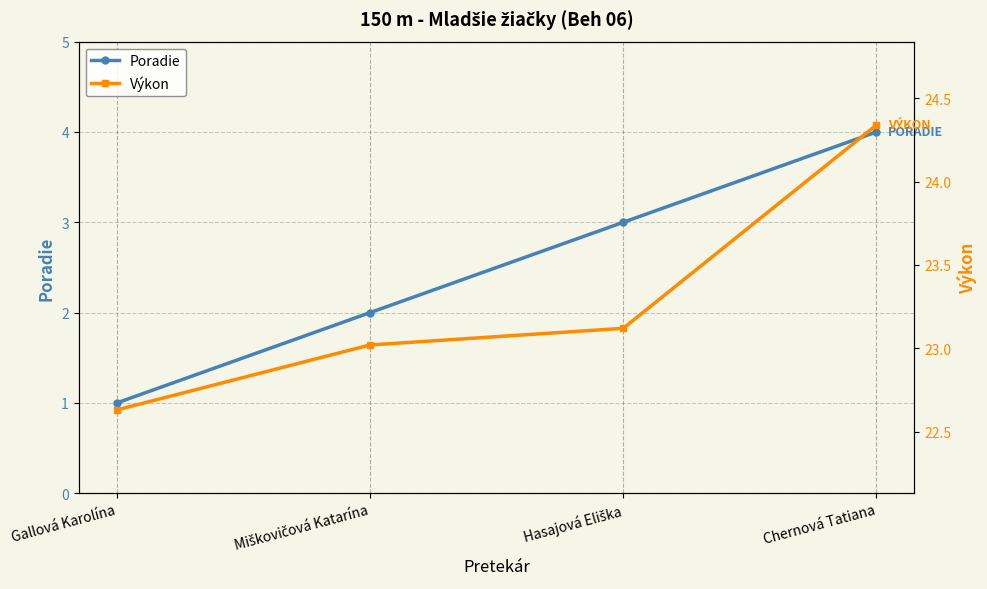

How many values in the Poradie series are below 3?

2